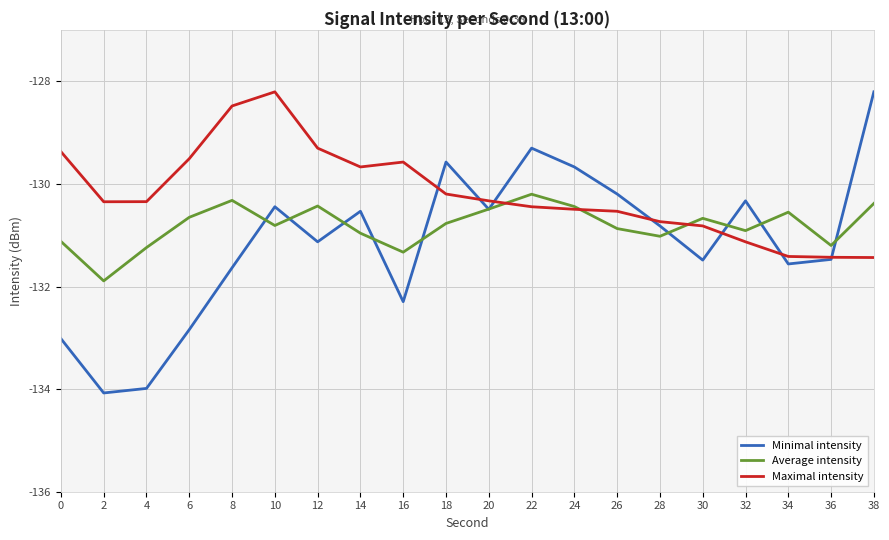

The Maximal intensity series shows -128.5 at 8. True or false?

True